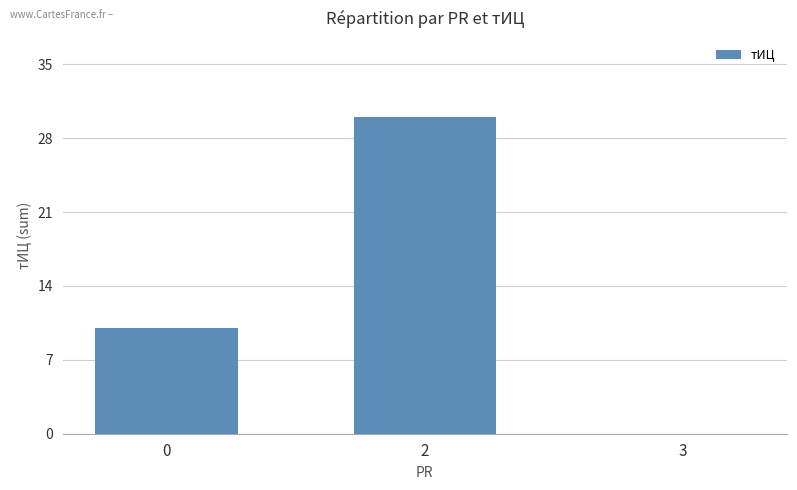

Reading right to left, list all the values displayed in this chart.

0	30	10